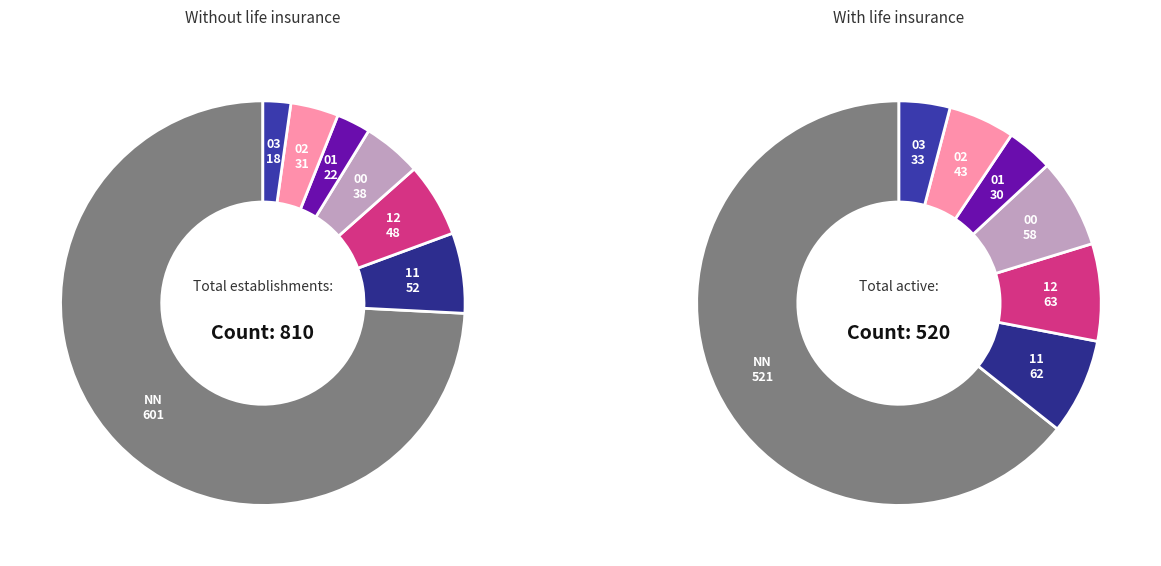

What is the largest slice in the pie chart?

NN